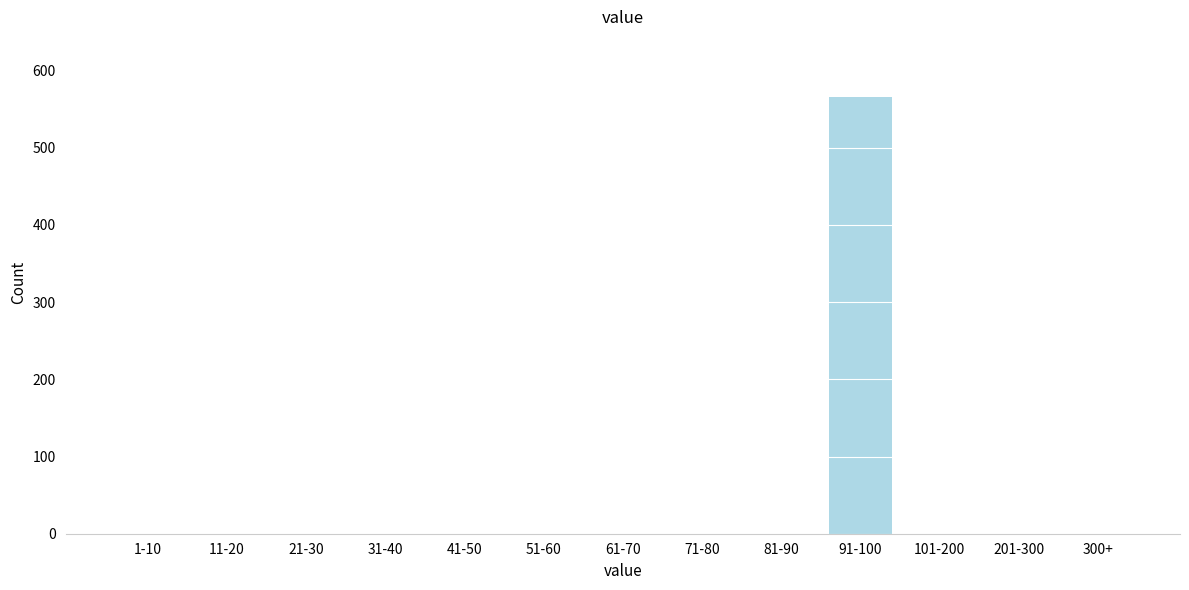

Reading right to left, list all the values displayed in this chart.

300+=0	201-300=0	101-200=0	91-100=566	81-90=0	71-80=0	61-70=0	51-60=0	41-50=0	31-40=0	21-30=0	11-20=0	1-10=0